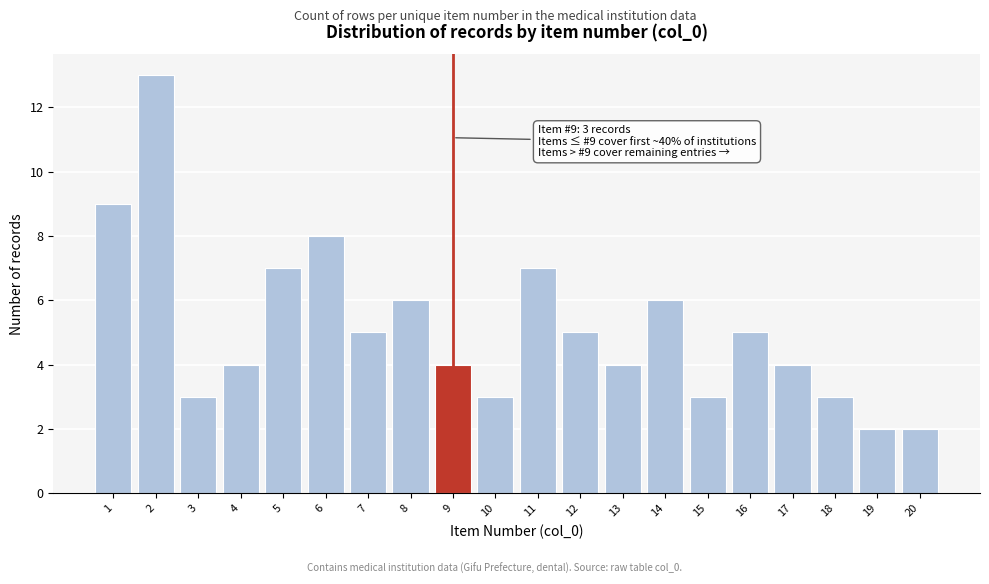

Reading right to left, extract all data points from this chart.

20=2	19=2	18=3	17=4	16=5	15=3	14=6	13=4	12=5	11=7	10=3	9=4	8=6	7=5	6=8	5=7	4=4	3=3	2=13	1=9